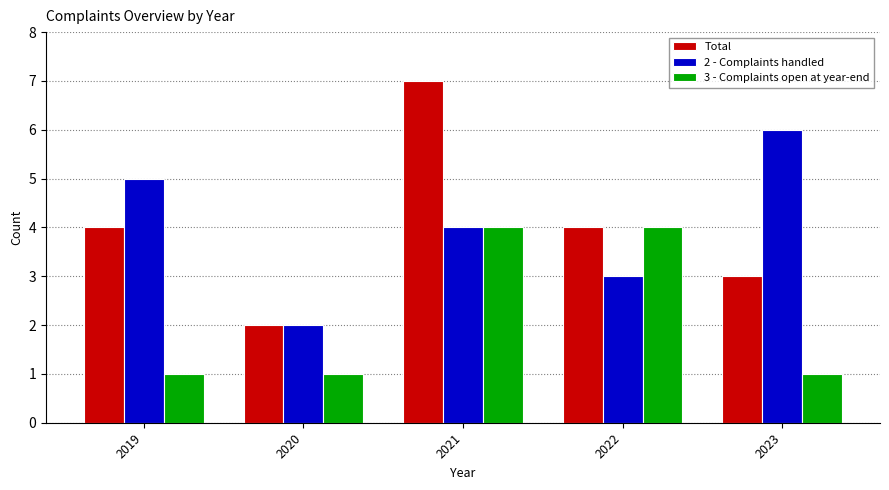

What is the sum of all 2 - Complaints handled values?

20